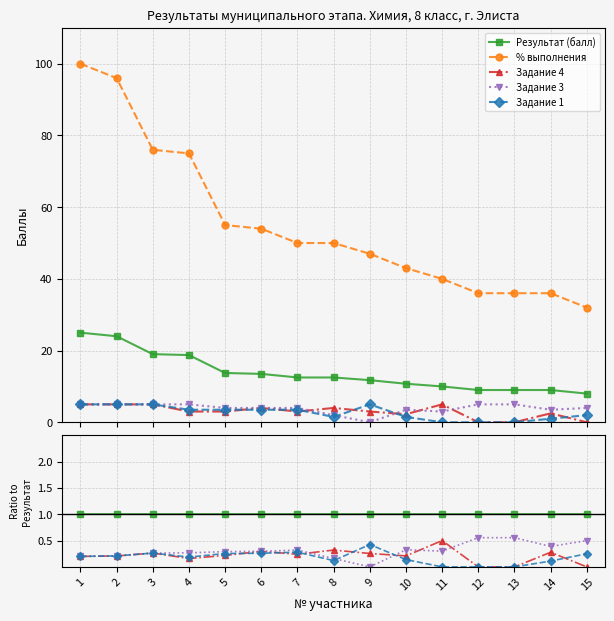

Which series has the largest total across all categories?

% выполнения